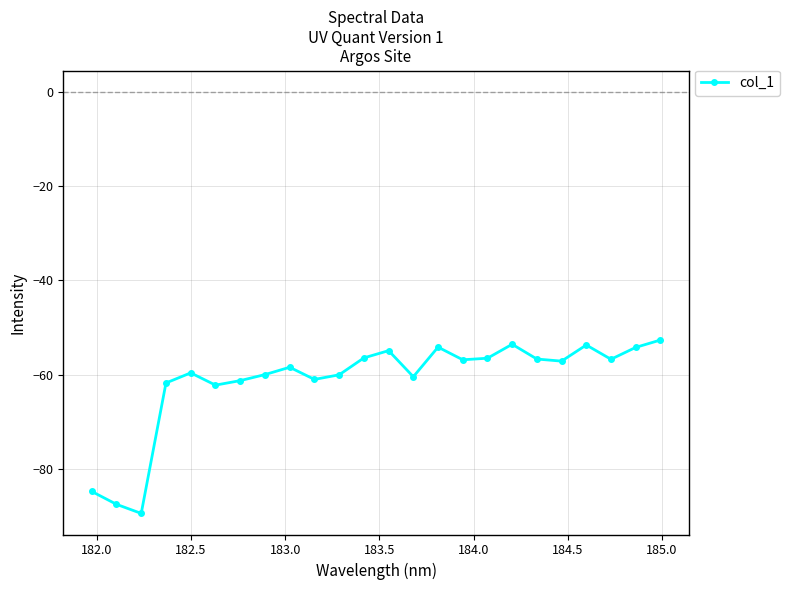

What is the value of the 5th point from the left?

-59.6